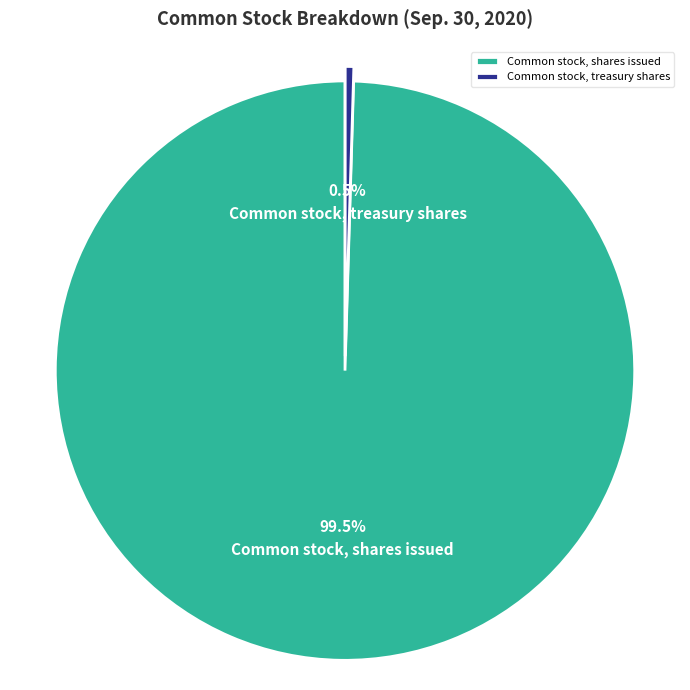

Does Common stock, shares issued represent more than half of the total?

Yes